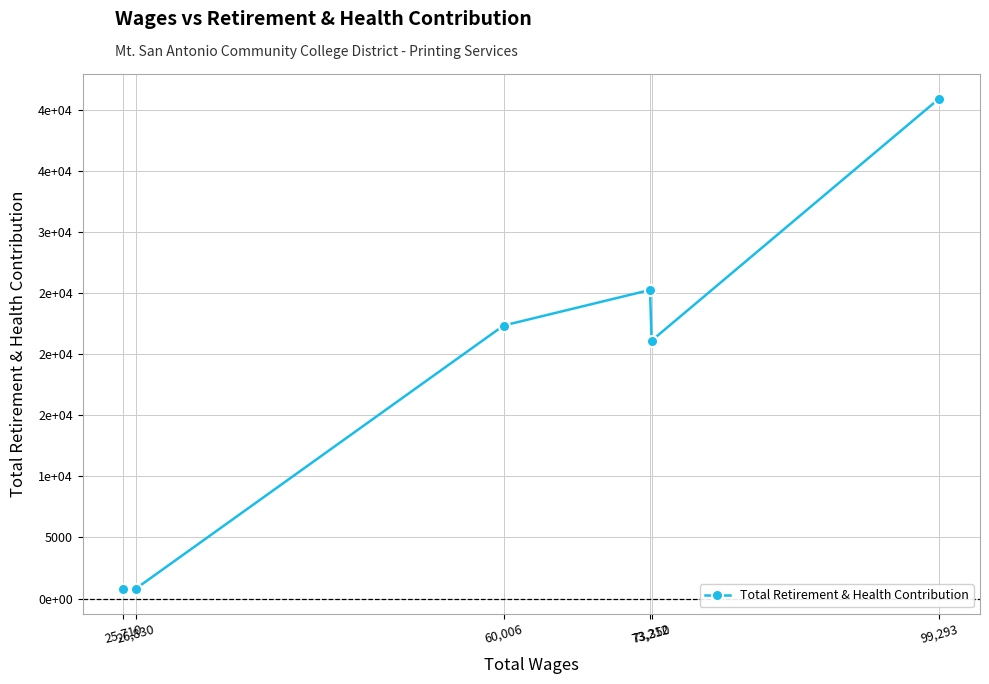

Does the chart have visible grid lines?

Yes